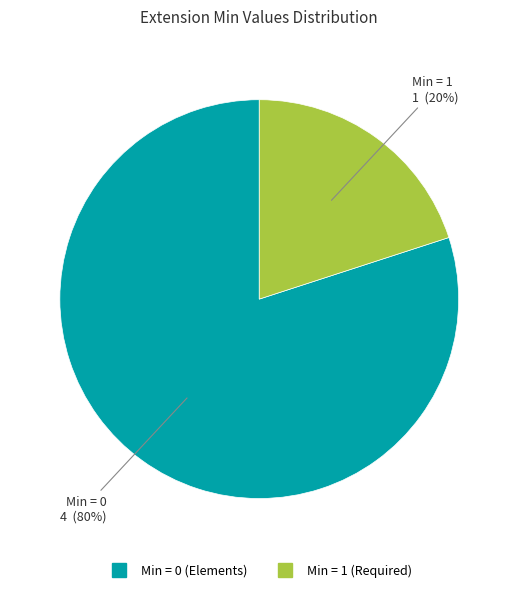

To the nearest percent, what is the average slice percentage?

50%